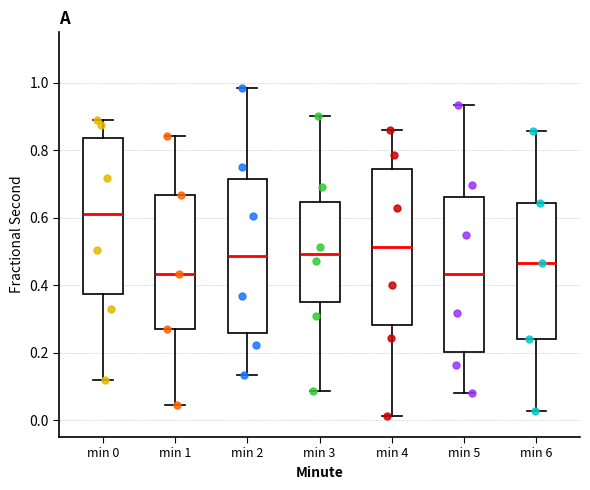

Where is the lower edge of the box for min 3 on the y-axis? The values are not printed on the chart, so give them approximately, as read against the axis.

0.34